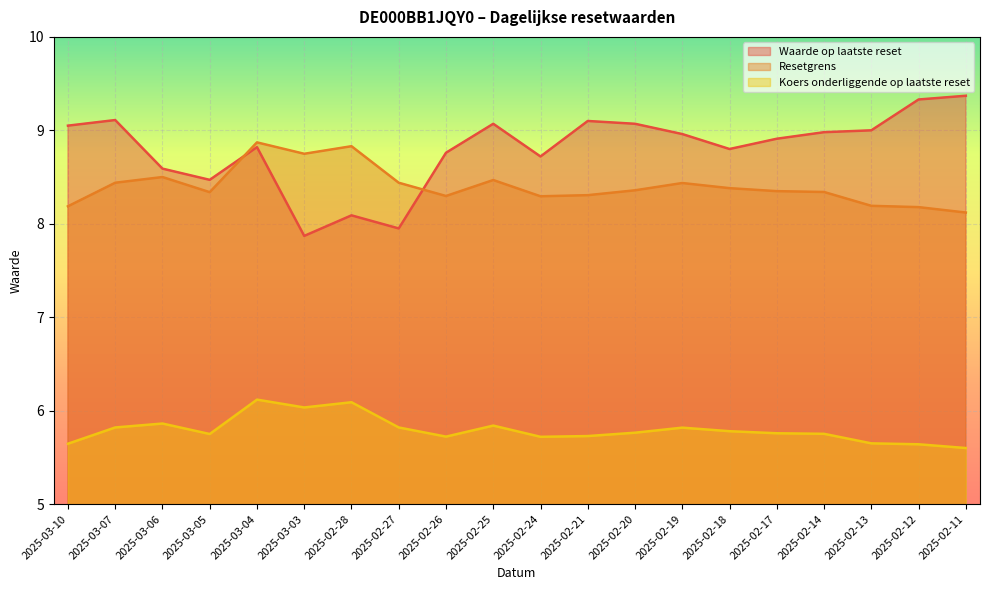

Which series has the widest spread of values?

Waarde op laatste reset